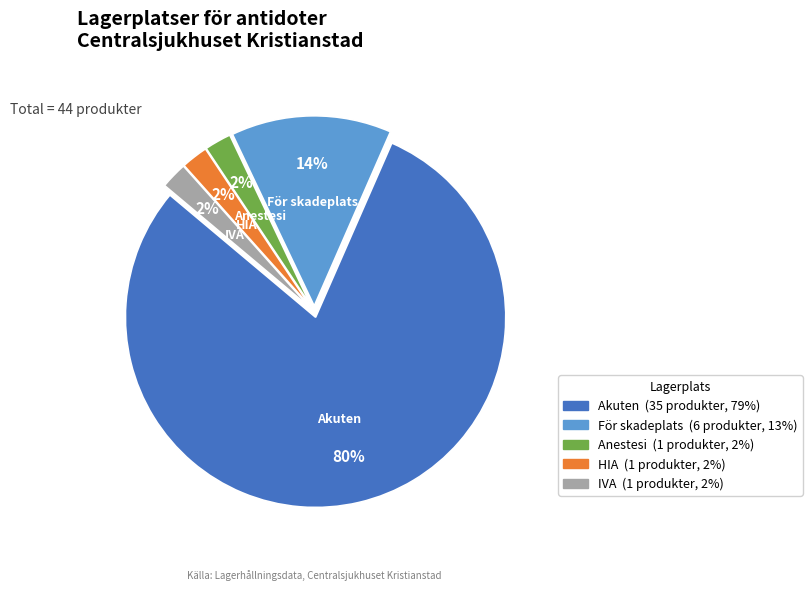

How many segments does this pie chart have?

5